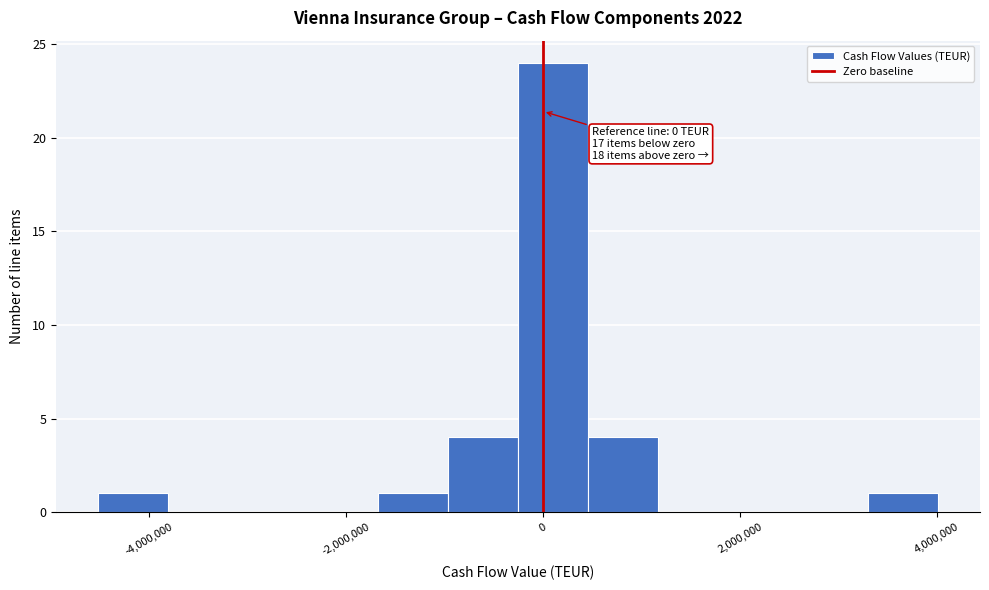

Around what value on the x-axis is the tallest bar? Give the approximate position of its centre, as read against the axis.

200000